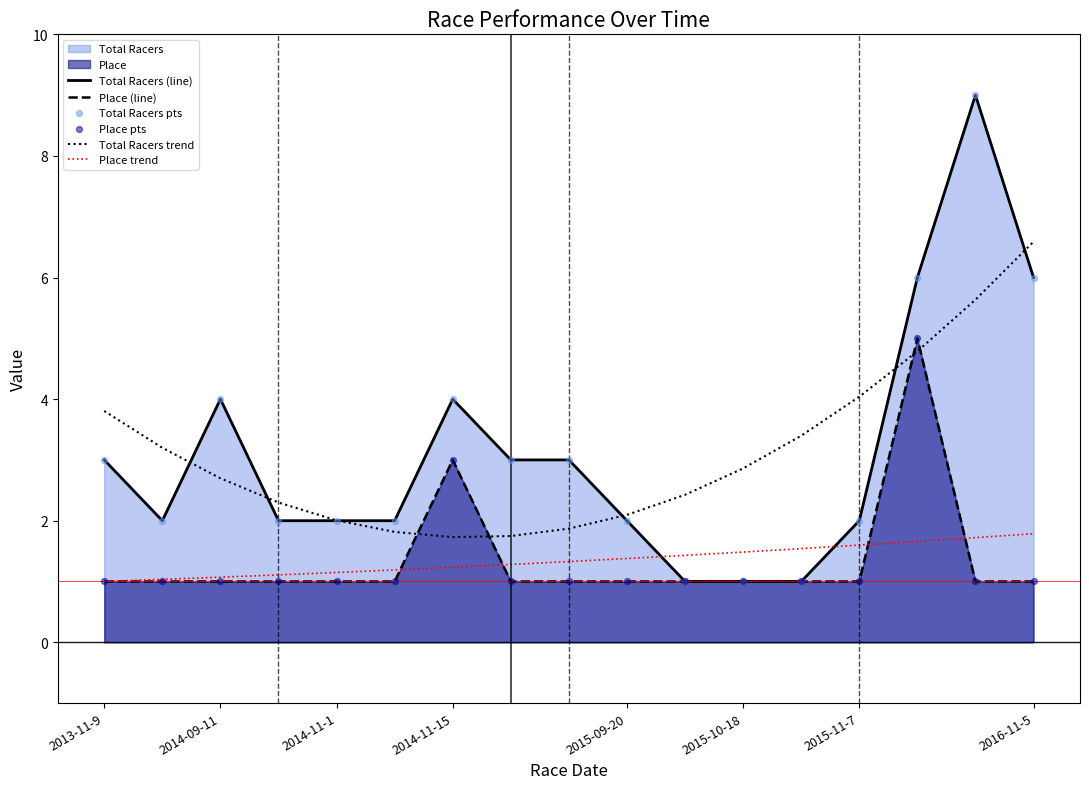

Which series has the widest spread of values?

Total Racers (line)